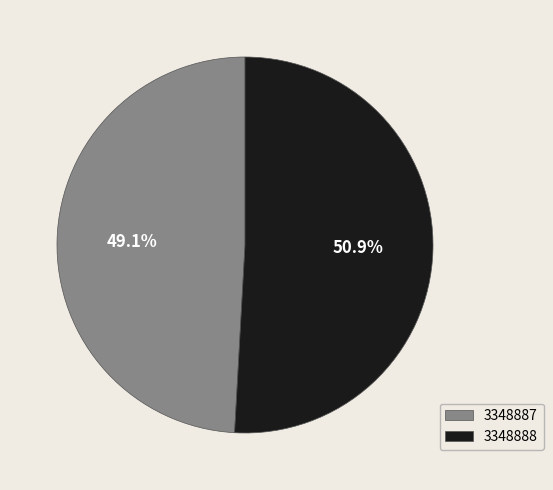

Does 3348887 represent more than half of the total?

No